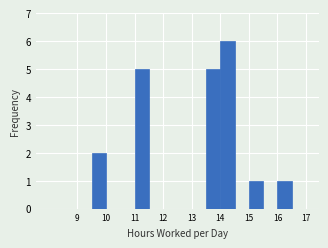

Reading left to right, list every bar in this chart as the range it spans on the x-axis followed by its height. The values are not printed on the chart, so give them approximately, as read against the axis.

8.0 to 8.5: 0
8.5 to 9.0: 0
9.0 to 9.5: 0
9.5 to 10.0: 2
10.0 to 10.5: 0
10.5 to 11.0: 0
11.0 to 11.5: 5
11.5 to 12.0: 0
12.0 to 12.5: 0
12.5 to 13.0: 0
13.0 to 13.5: 0
13.5 to 14.0: 5
14.0 to 14.5: 6
14.5 to 15.0: 0
15.0 to 15.5: 1
15.5 to 16.0: 0
16.0 to 16.5: 1
16.5 to 17.0: 0